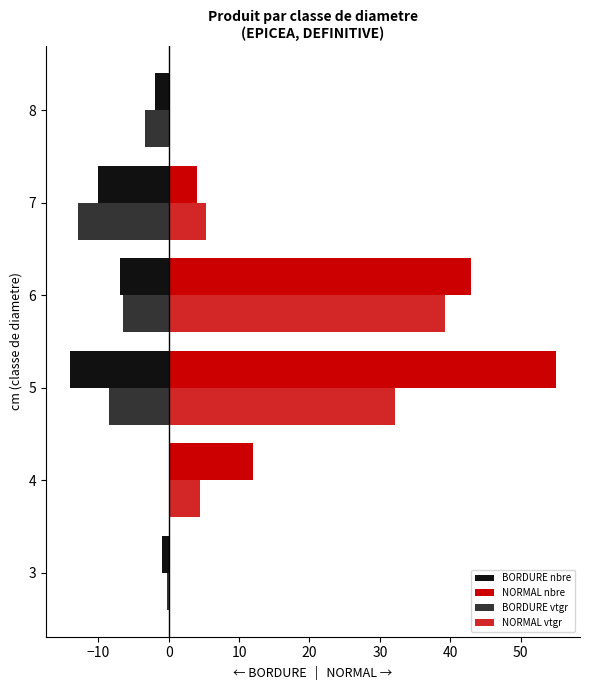

Reading right to left, transcribe all the data shown in this chart.

BORDURE nbre: -2.0	-10.0	-7.0	-14.0	0.0	-1.0
NORMAL nbre: 0.0	4.0	43.0	55.0	12.0	0.0
BORDURE vtgr: -3.4	-12.9	-6.5	-8.5	0.0	-0.2
NORMAL vtgr: 0.0	5.3	39.2	32.2	4.5	0.0